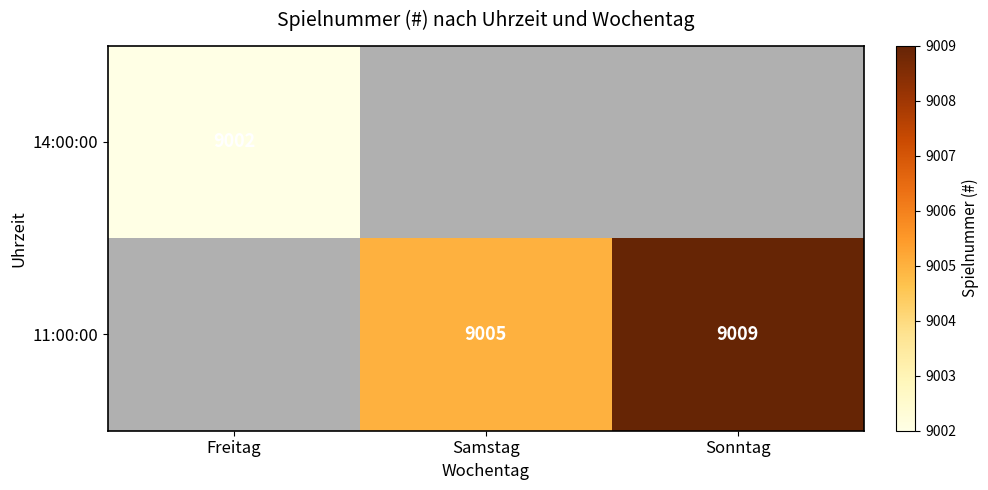

At how many categories does at least one series exceed 9005?

1